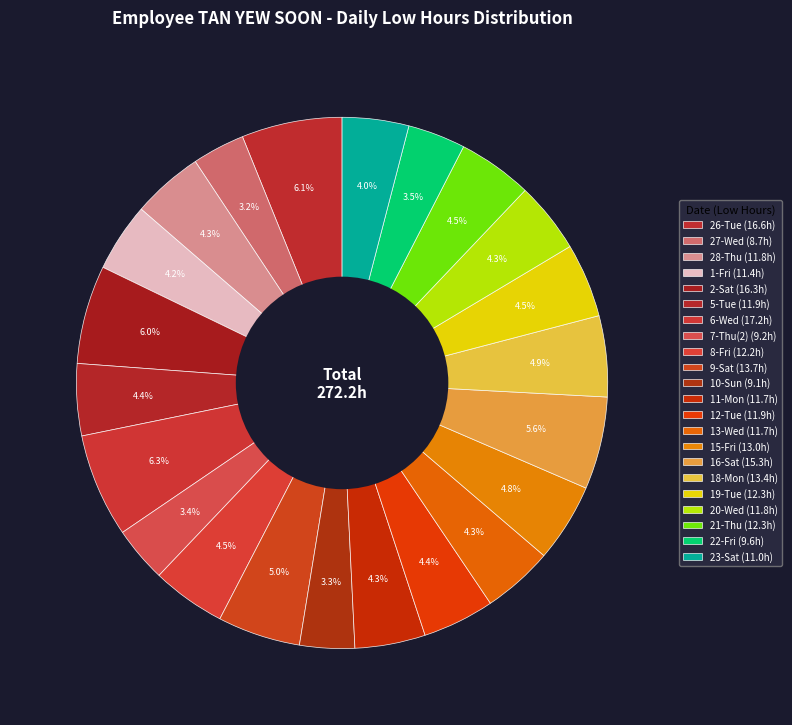

How many slices are in this pie chart?

22